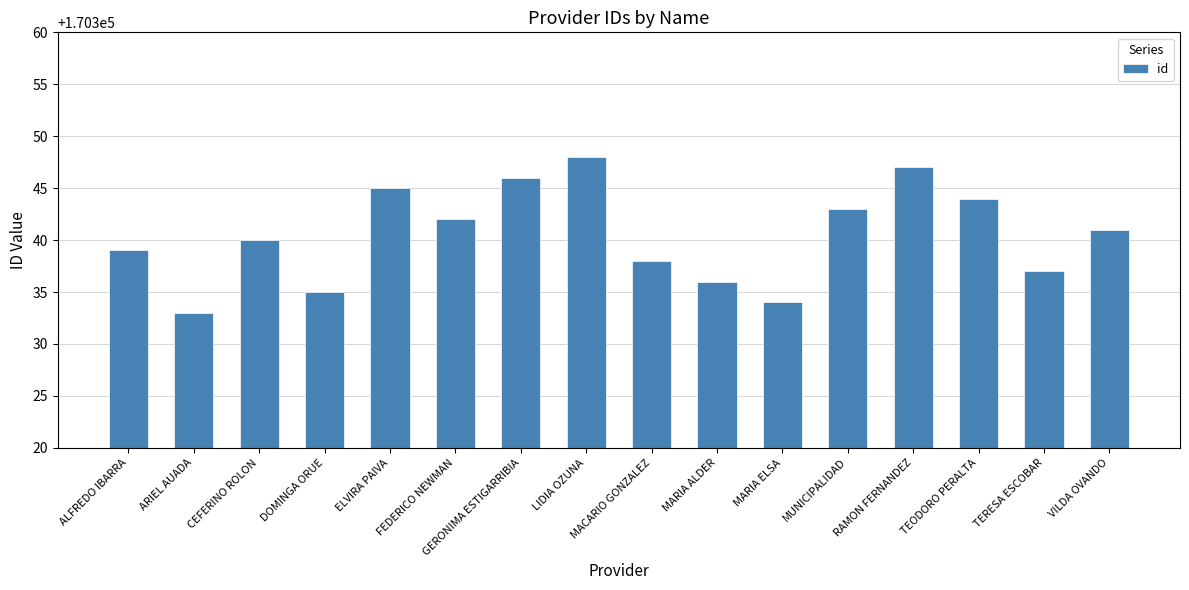

What is the label of the 3rd bar from the left?

CEFERINO ROLON